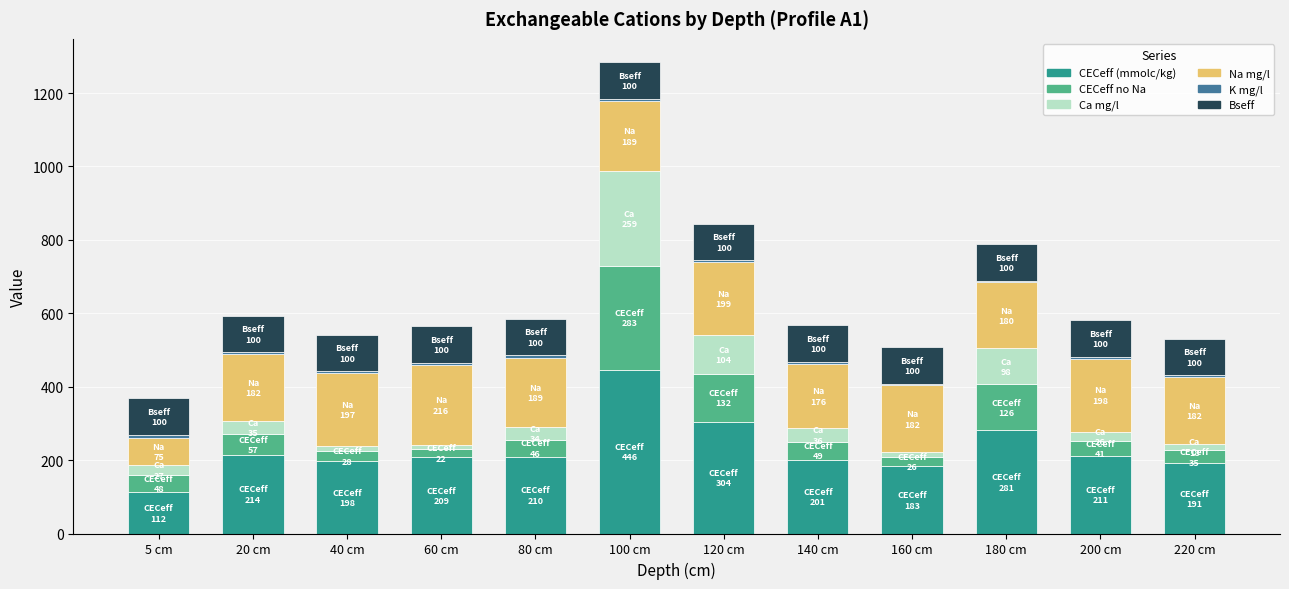

How many bars are there in total?

12